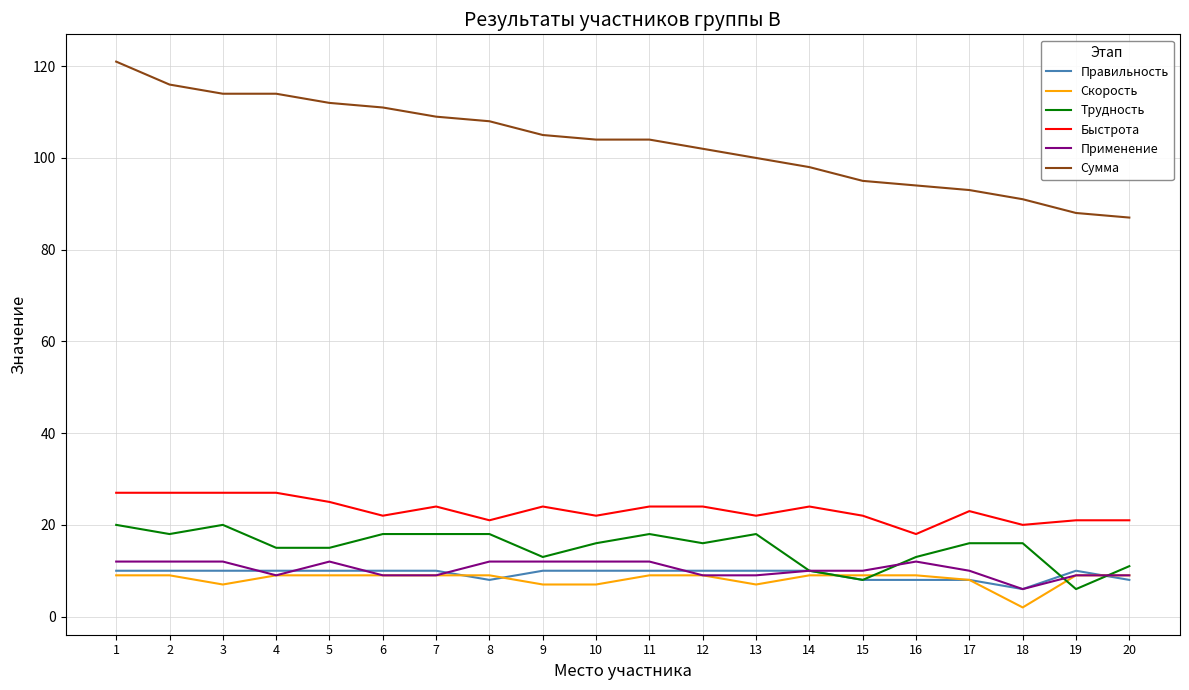

Which series has the widest spread of values?

Сумма